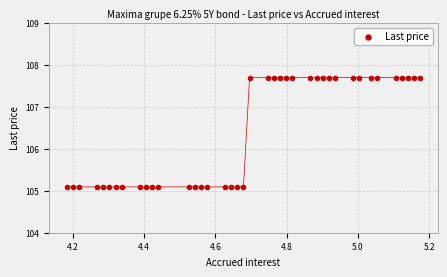

What is the range of X values (max minus min)?

1.0